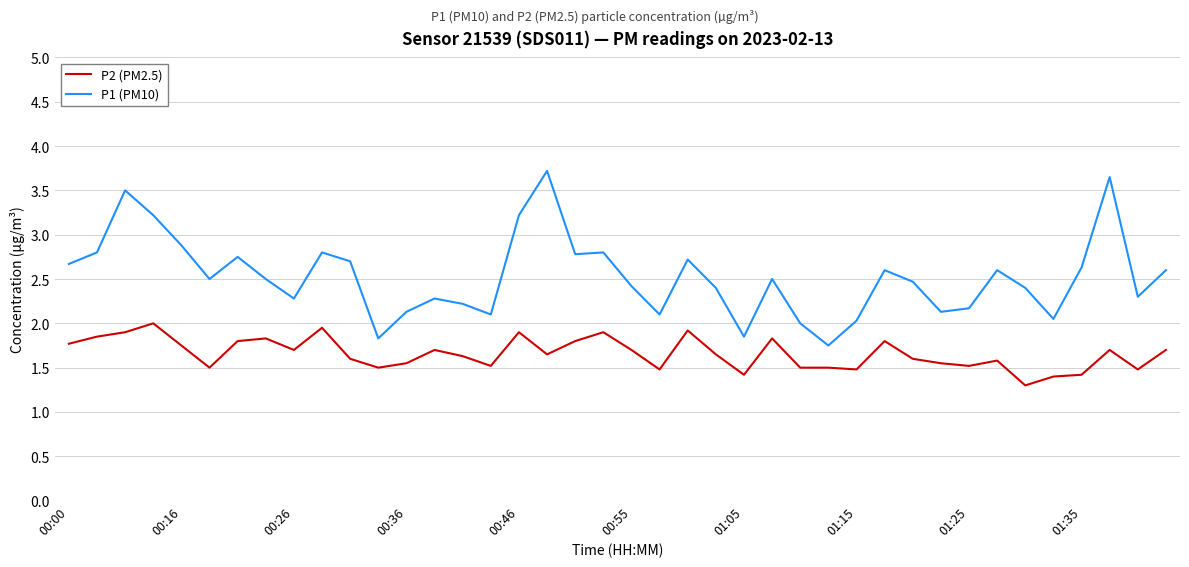

True or false: P2 (PM2.5) and P1 (PM10) intersect in this chart.

False